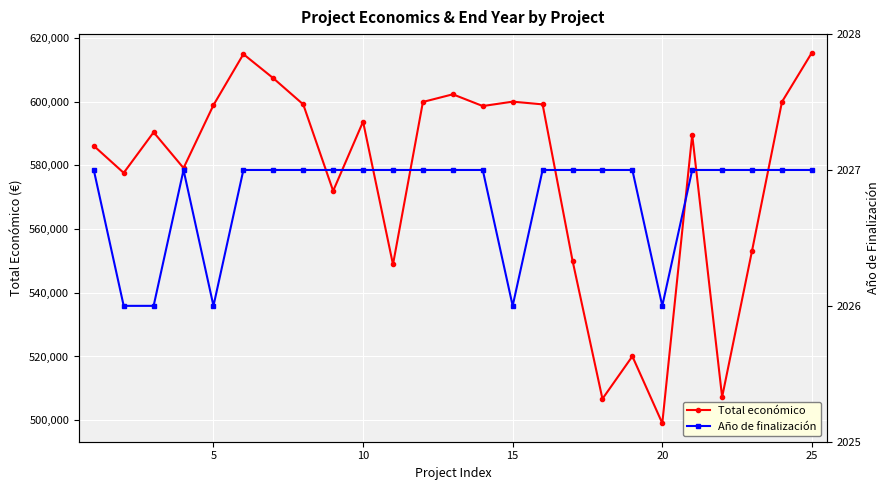

What is the lowest value of the Total económico series?

499059.0